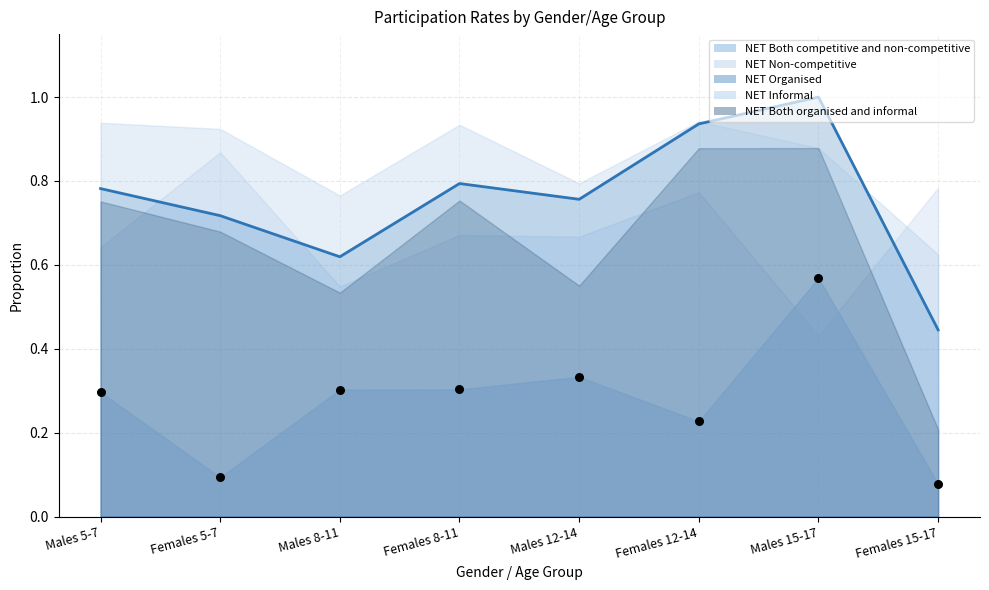

What are all the series names shown in the legend?

NET Both competitive and non-competitive, NET Non-competitive, NET Organised, NET Informal, NET Both organised and informal